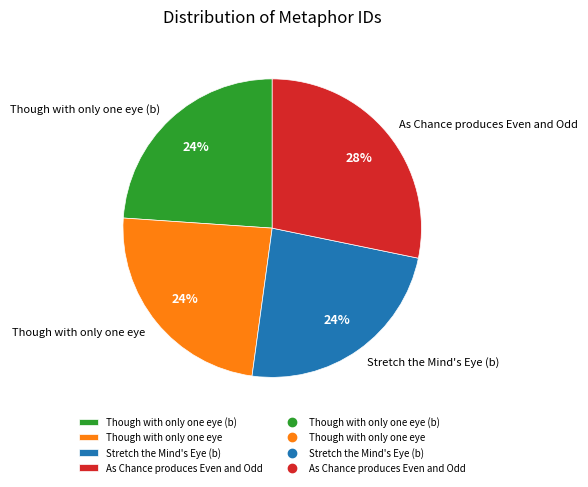

What is the ratio of the value at As Chance produces Even and Odd to the value at Though with only one eye?

1.2